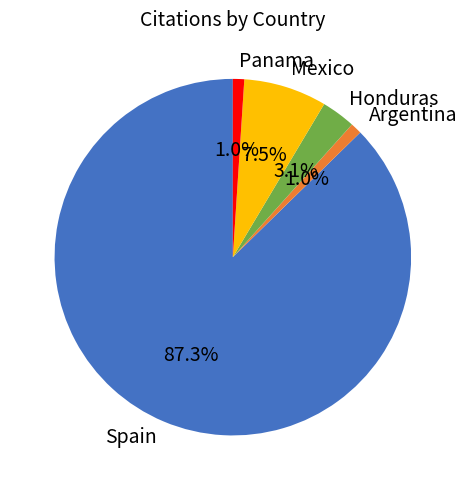

To the nearest percent, what portion does Panama represent?

1%